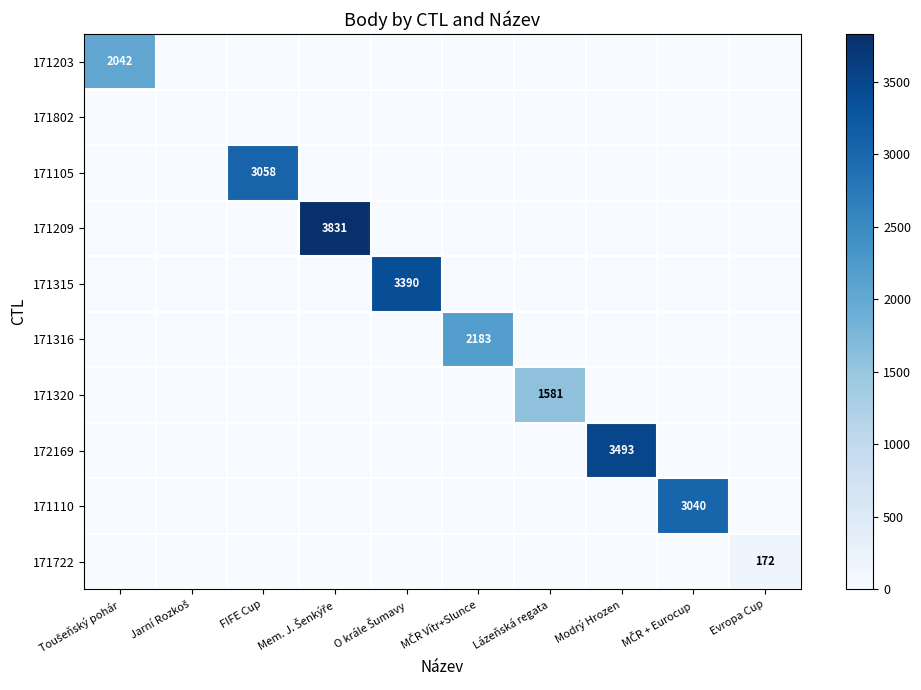

What is the sum of all 171722 values?

172